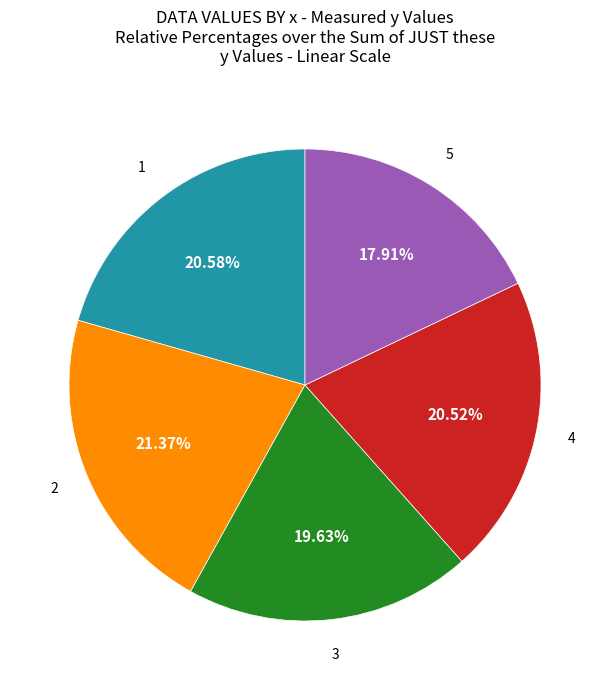

Is there any slice that represents more than half of the pie?

No